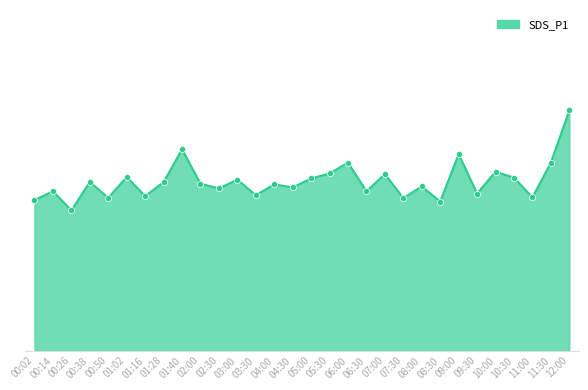

Does the chart have visible grid lines?

No